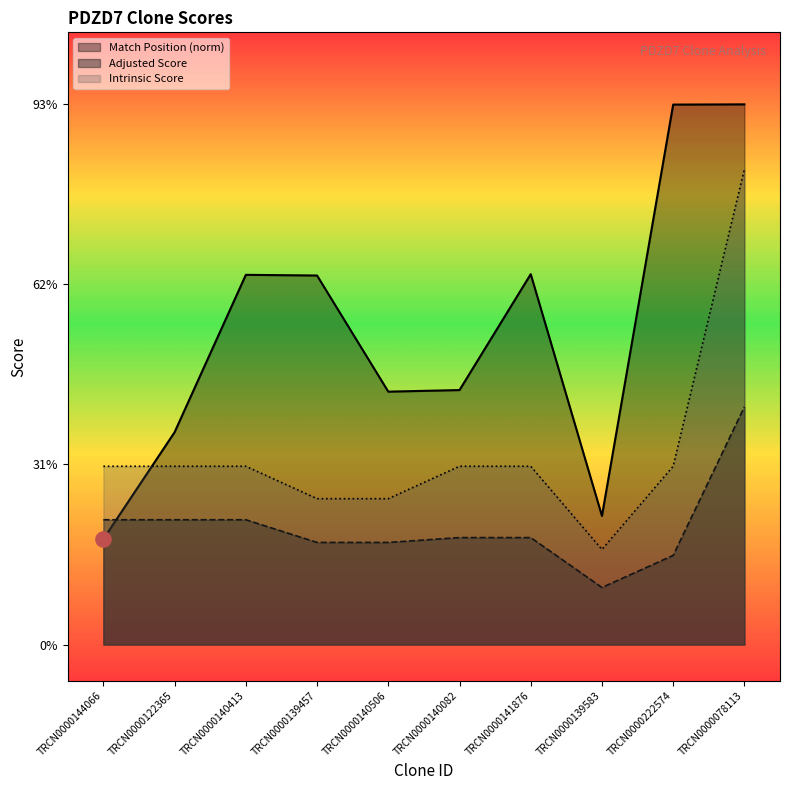

Is the value of Adjusted Score at TRCN0000140082 greater than the value of Match Position at TRCN0000140506?

No